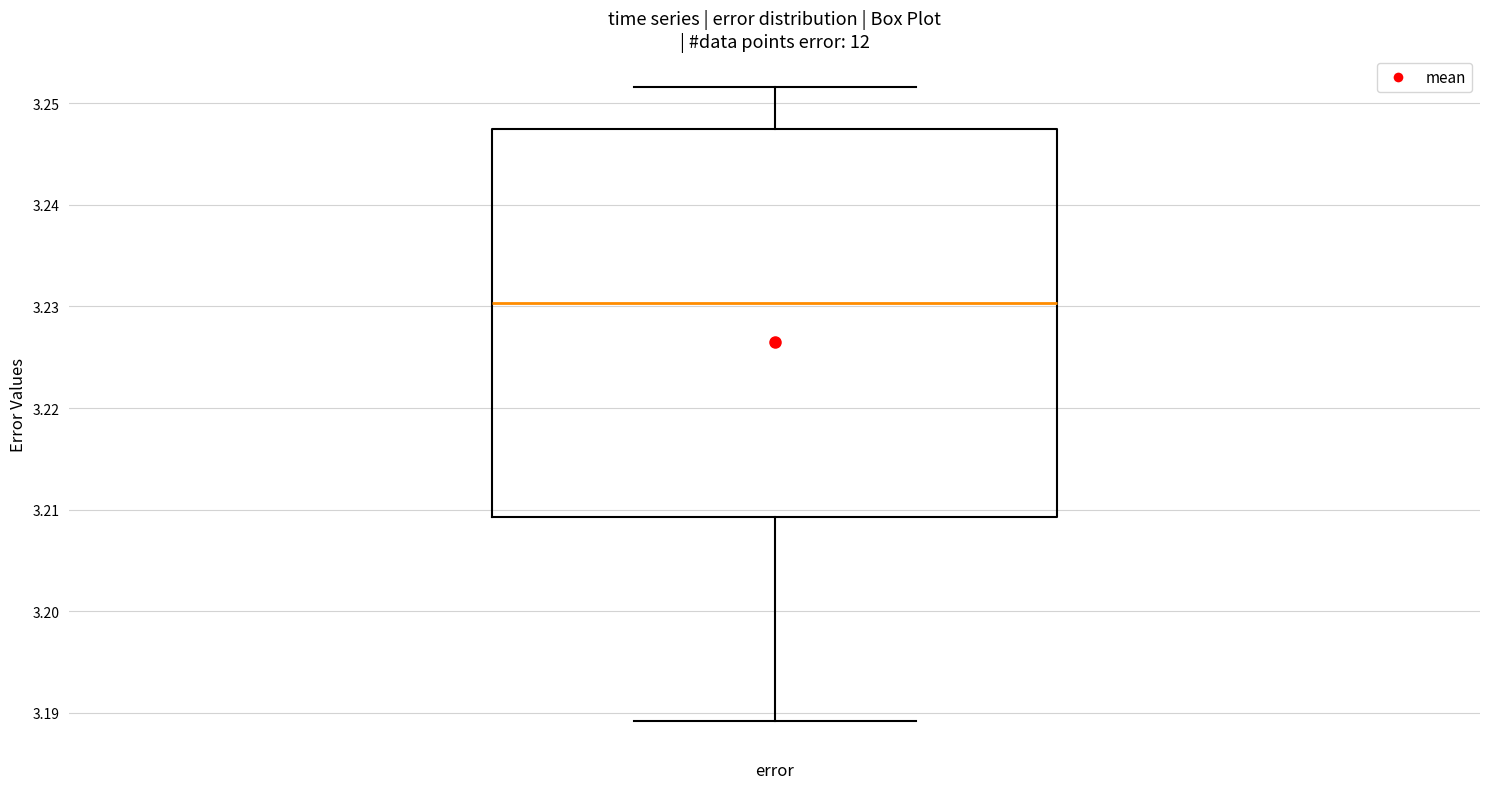

Transcribe this box plot: give where the median line is, the range the box spans, and where the two whiskers end, as read against the y-axis. The values are not printed on the chart, so give them approximately, as read against the axis.

median 3.230, box 3.209 to 3.247, whiskers 3.189 to 3.252